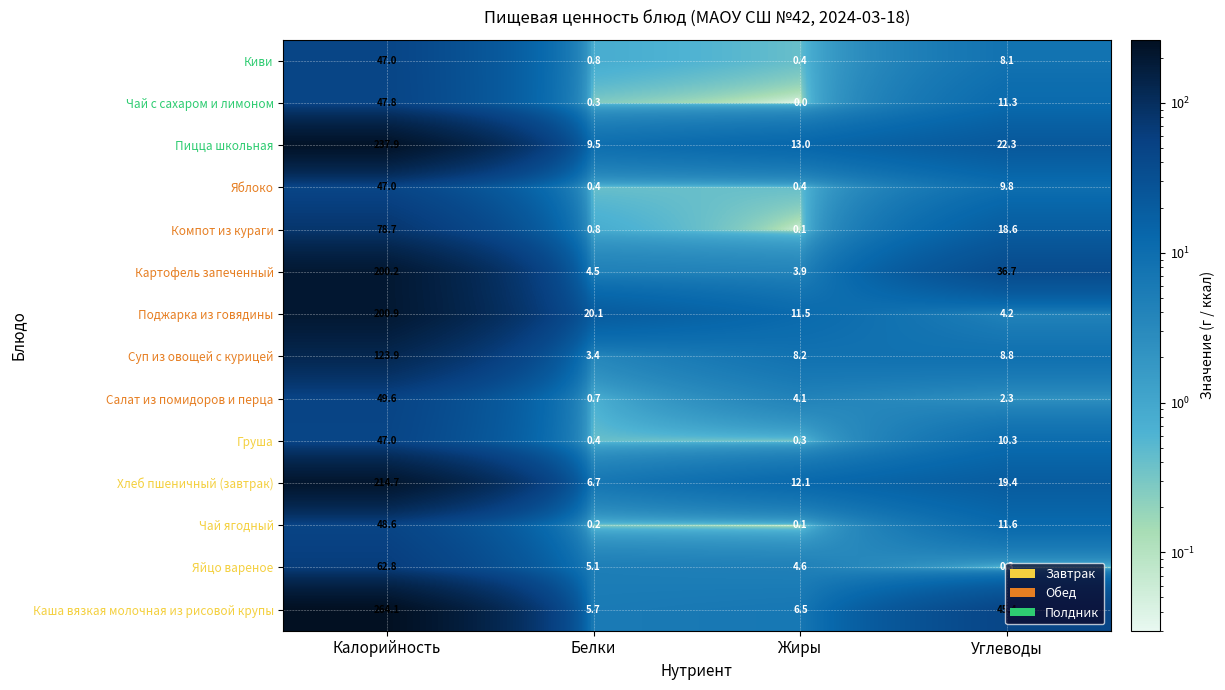

At which label does Груша first exceed 10?

Калорийность